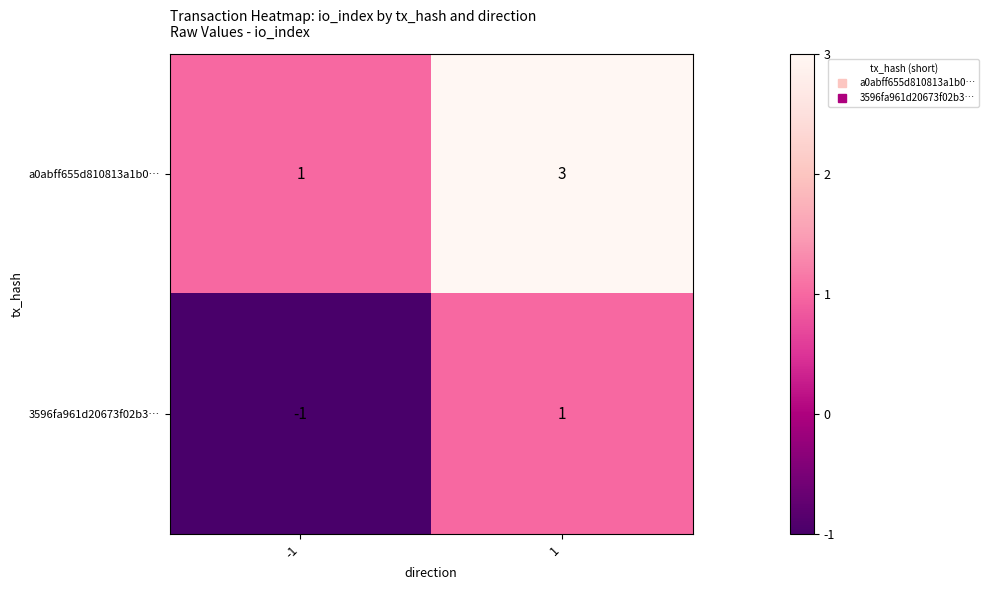

What is the maximum value shown in the chart?

3